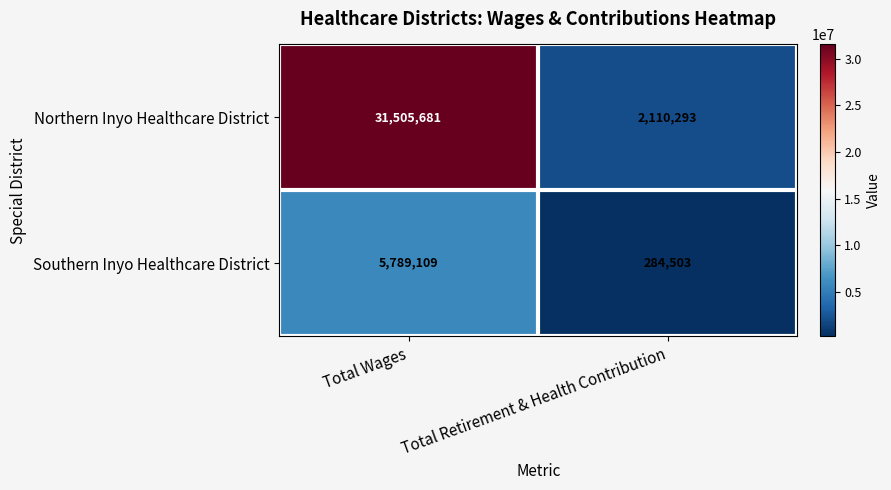

Reading right to left, what are all the values shown in this chart?

Northern Inyo Healthcare District: Total Retirement & Health Contribution=2110293	Total Wages=31505681
Southern Inyo Healthcare District: Total Retirement & Health Contribution=284503	Total Wages=5789109